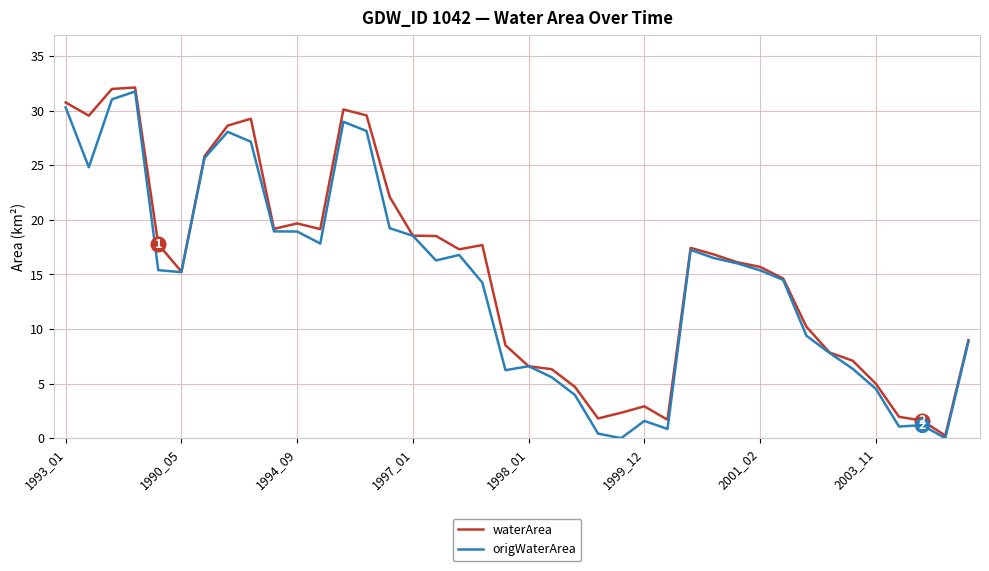

What are all the series names shown in the legend?

waterArea, origWaterArea